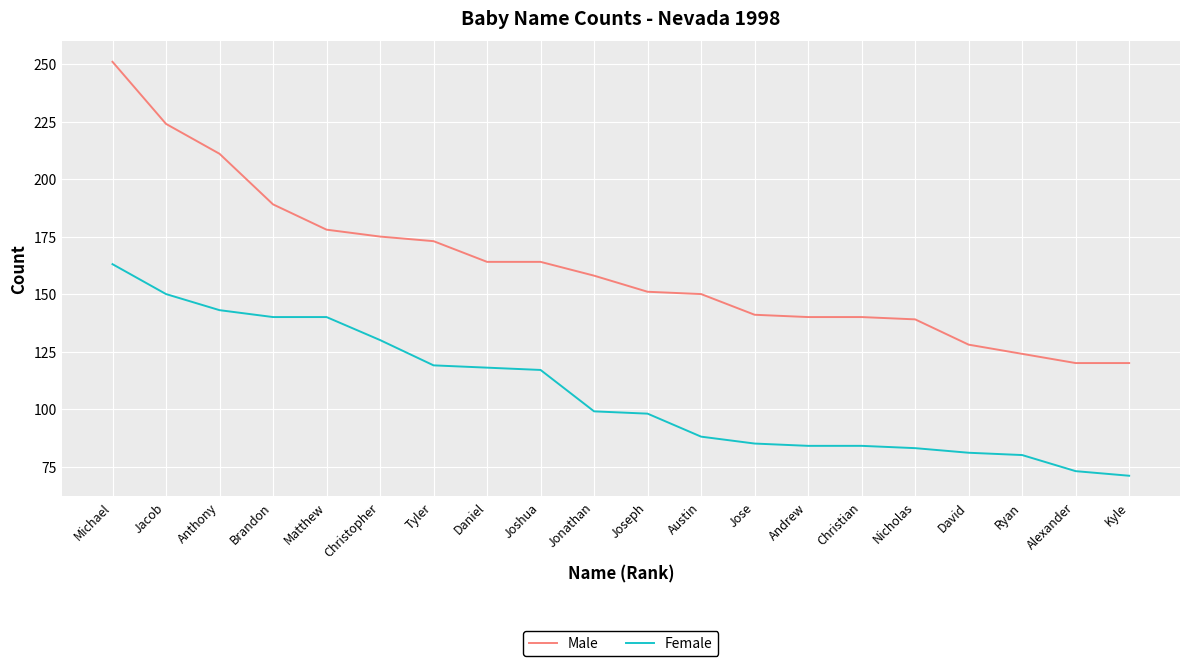

List the series in order of their overall mean, highest first.

Male, Female